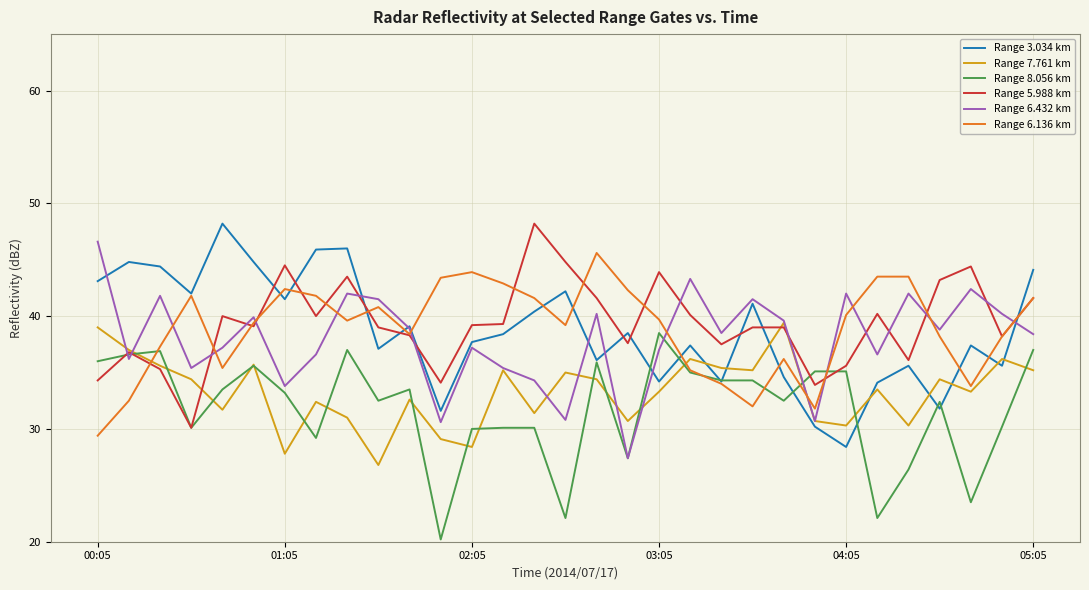

True or false: Range 3.034 km and Range 8.056 km intersect in this chart.

True